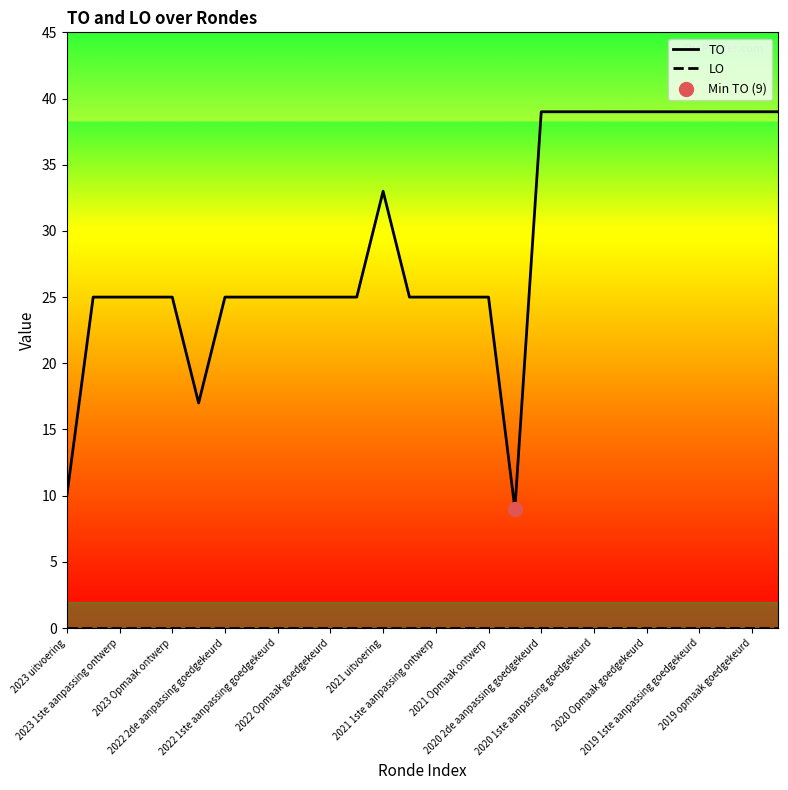

Which series has the largest total across all categories?

TO